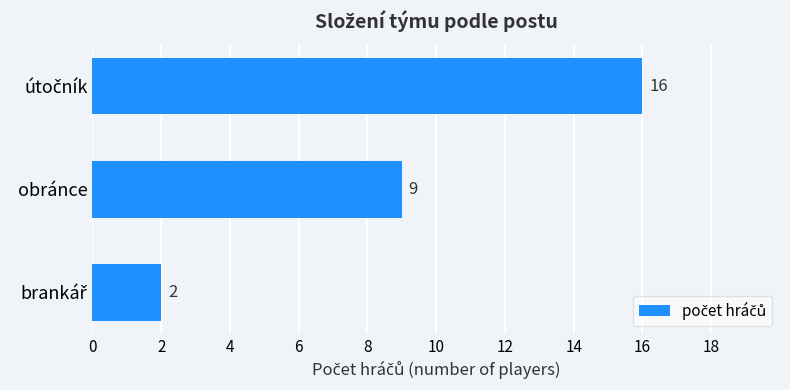

Reading bottom to top, what are all the values shown in this chart?

2	9	16